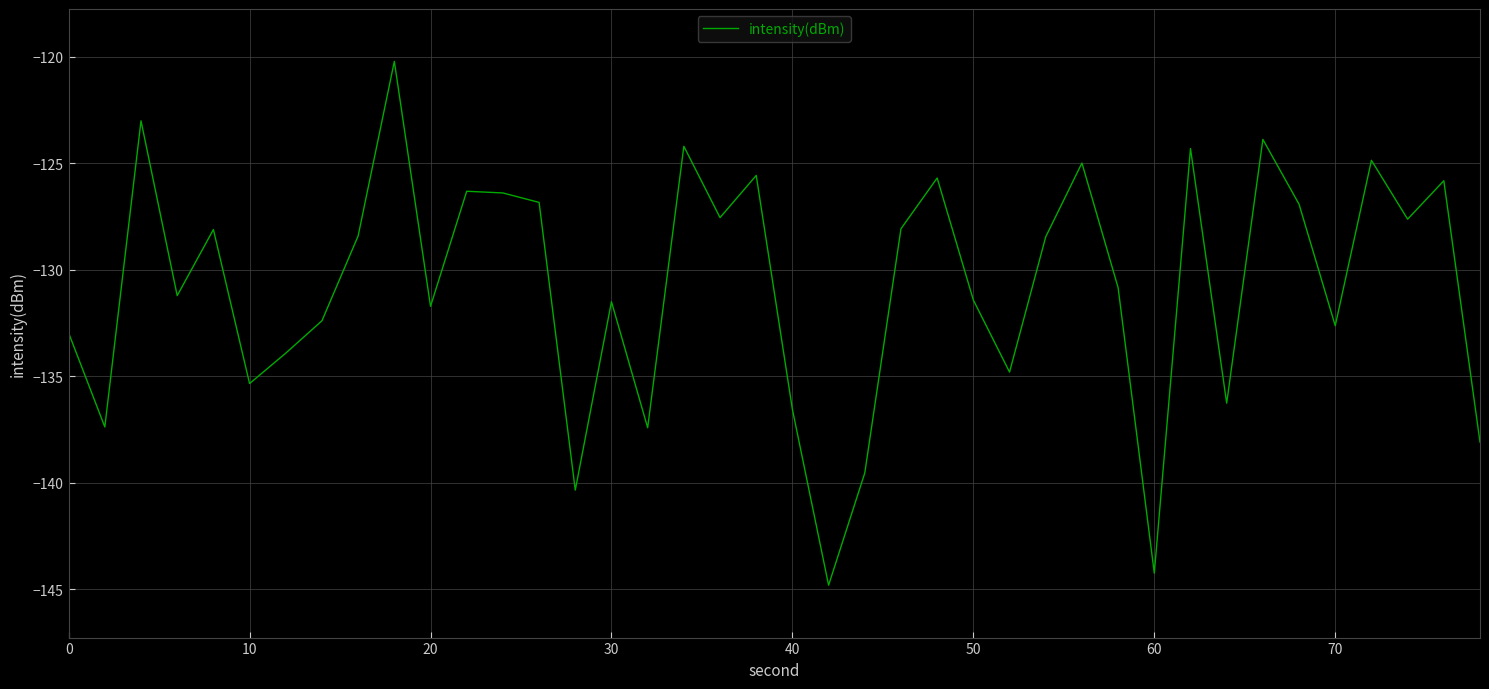

What is the difference between the maximum and minimum values?

24.6